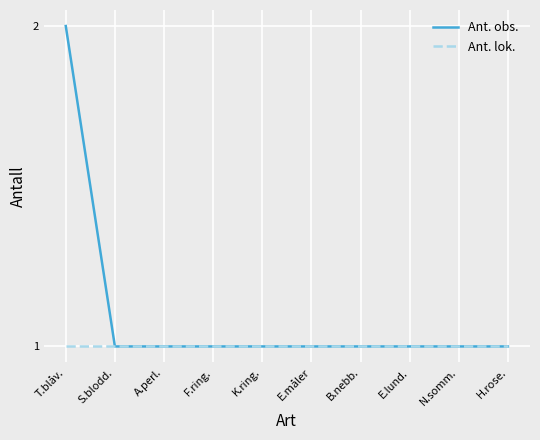

Rank the series by their average value, from lowest to highest.

Ant. lok., Ant. obs.